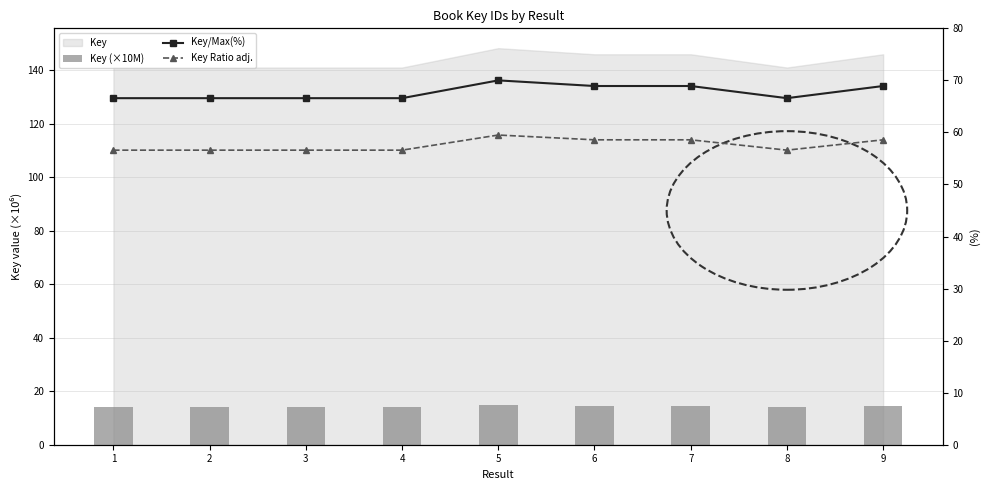

What is the minimum value shown in the chart?

14.1